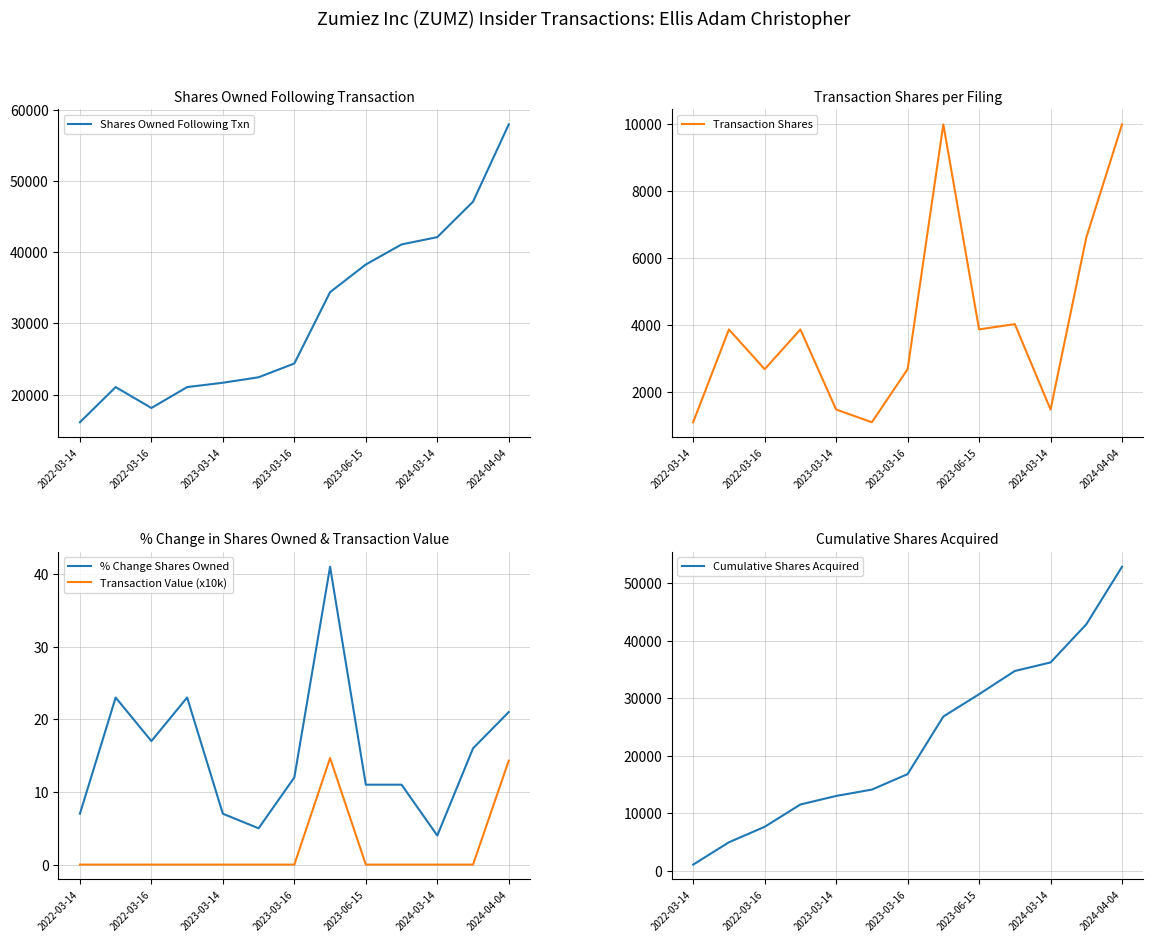

True or false: Cumulative Shares Acquired and Transaction Shares cross at least once.

False